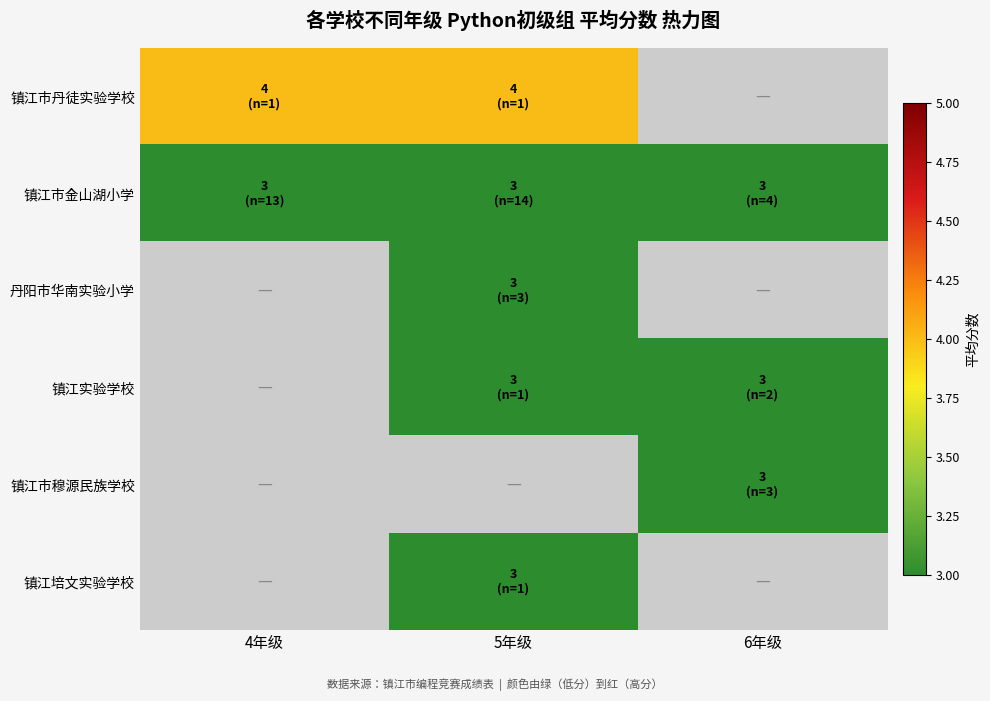

At which category does the chart reach its peak across all series?

4年级